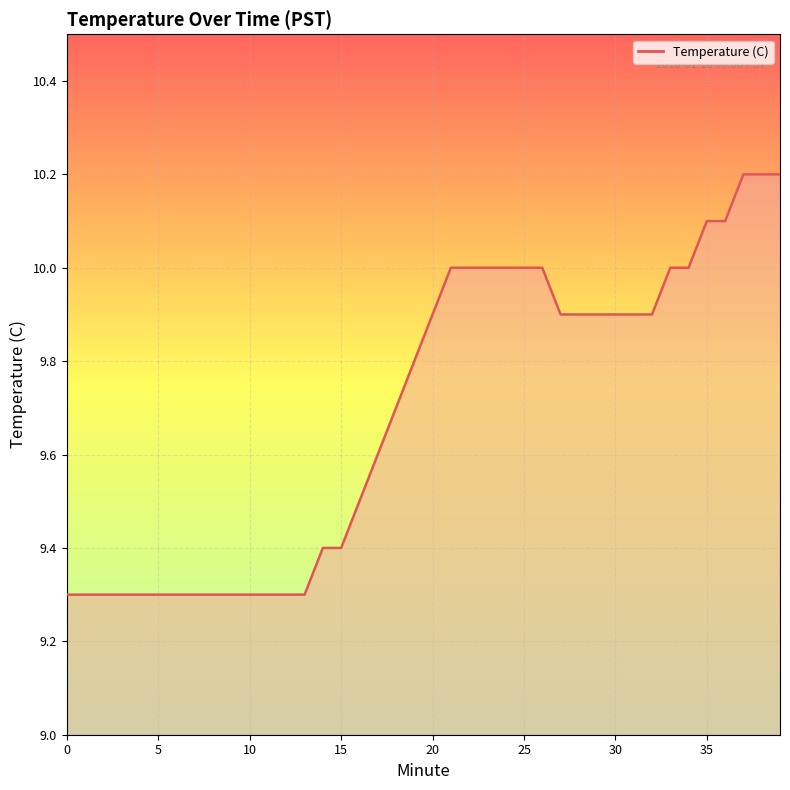

What is the minimum value shown in the chart?

9.3